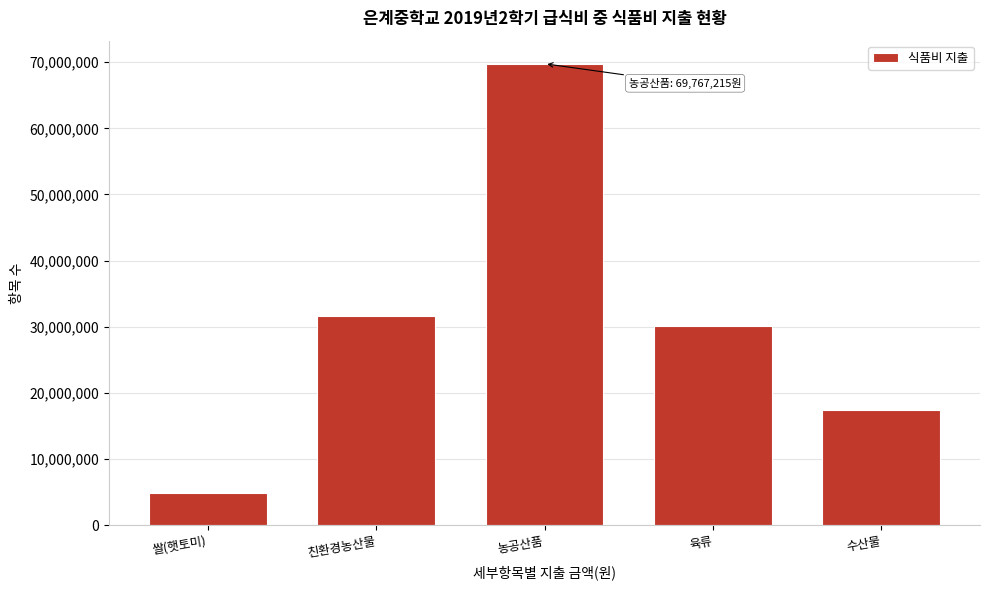

Reading left to right, list all the values displayed in this chart.

4879200	31563819	69767215	30068380	17385500